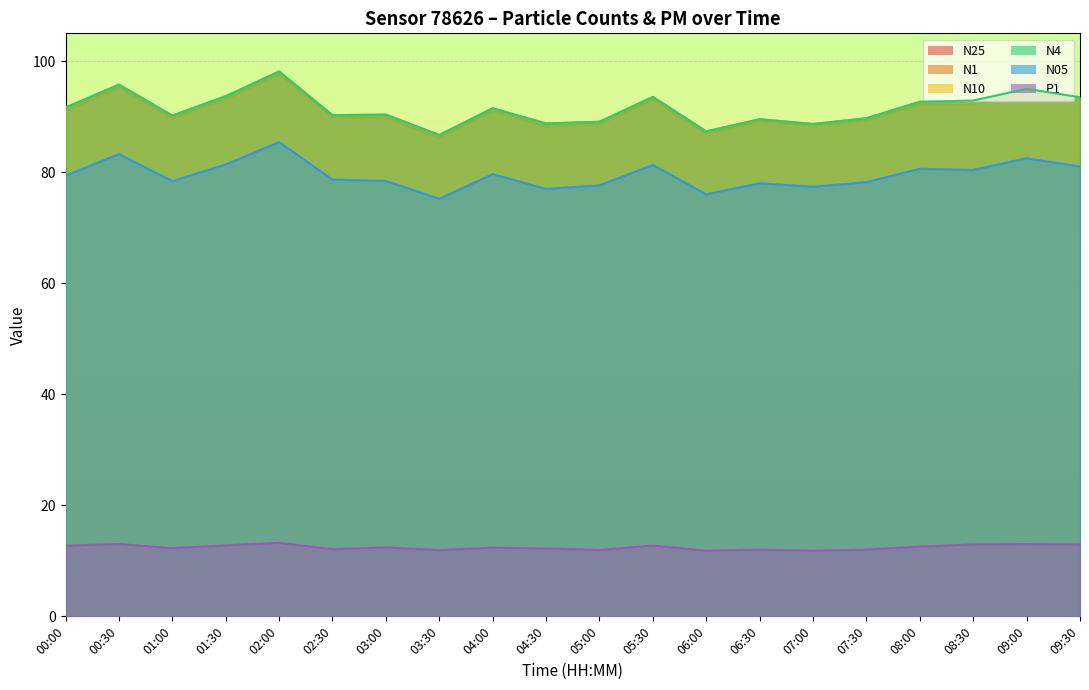

What is the difference between the second highest and minimum values in the N1 series?

9.1